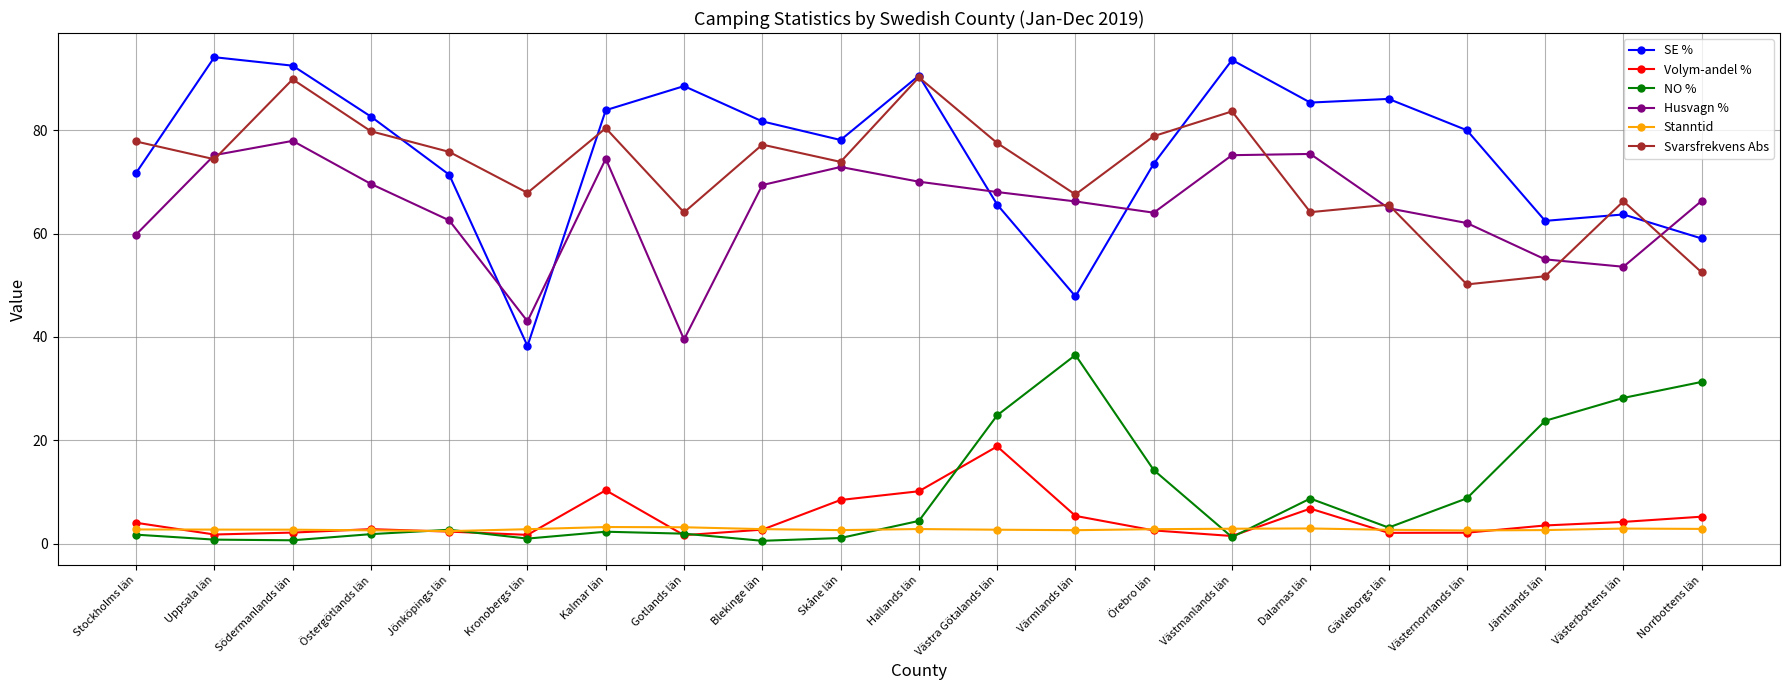

What value does the Volym-andel % series have at Stockholms län?

4.0